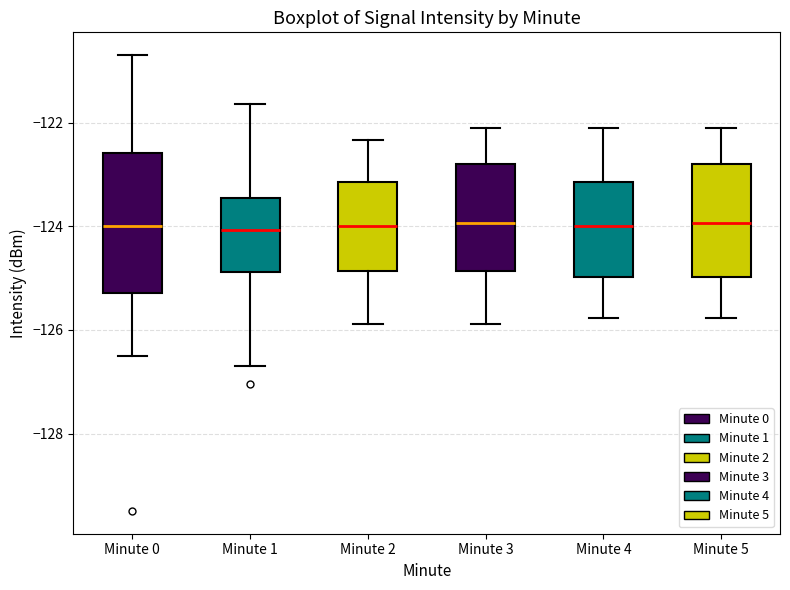

Reading left to right, read every box against the y-axis: the position of its median line, the range the box covers, and the ends of its whiskers. The values are not printed on the chart, so give them approximately, as read against the axis.

Minute 0: median -124.0, box -125.2 to -122.6, whiskers -126.6 to -120.6
Minute 1: median -124.0, box -124.8 to -123.4, whiskers -126.8 to -121.6
Minute 2: median -124.0, box -124.8 to -123.2, whiskers -125.8 to -122.4
Minute 3: median -124.0, box -124.8 to -122.8, whiskers -125.8 to -122.2
Minute 4: median -124.0, box -125.0 to -123.2, whiskers -125.8 to -122.2
Minute 5: median -124.0, box -125.0 to -122.8, whiskers -125.8 to -122.2